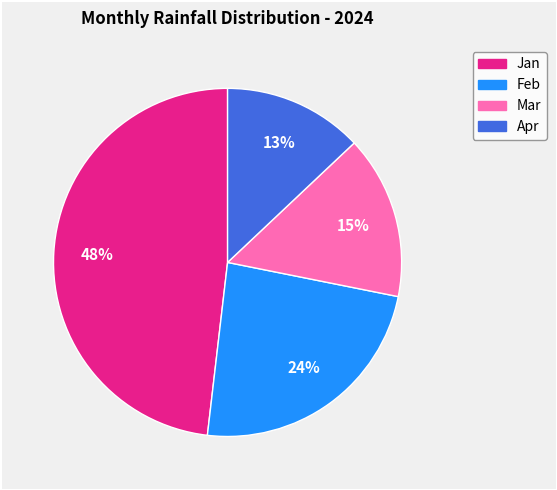

Is there a majority slice in this chart?

No